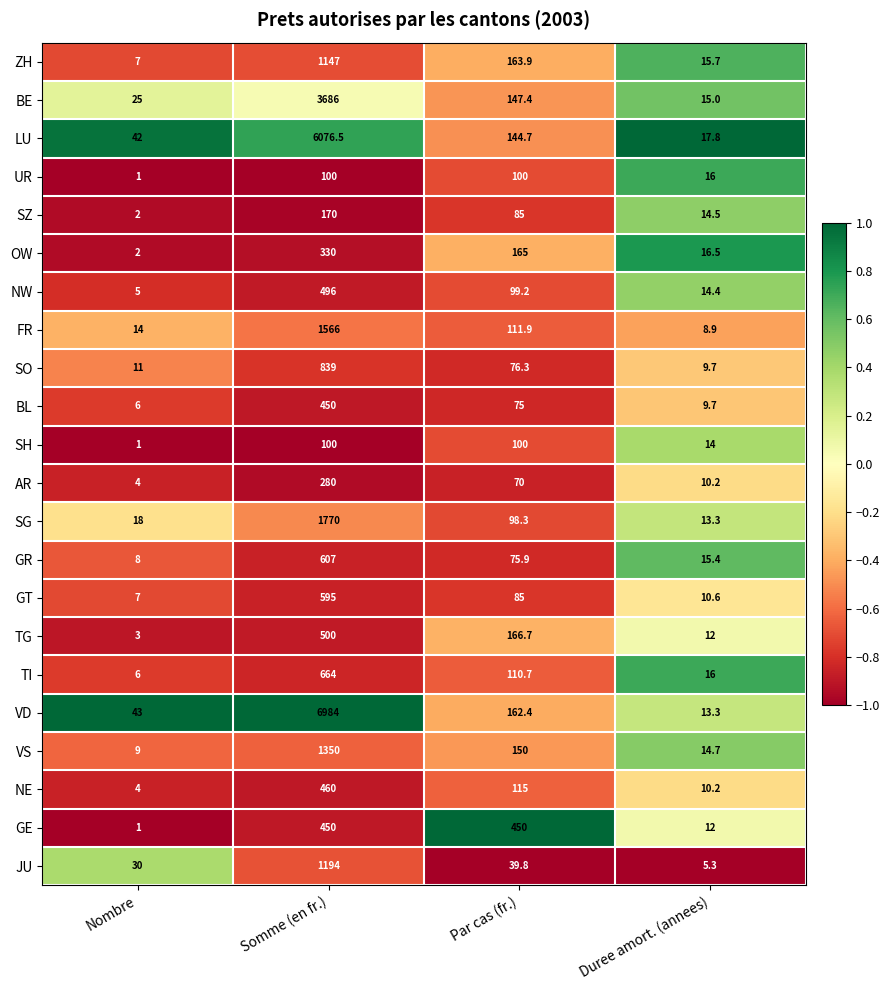

What is the difference between the maximum and second lowest values in the JU series?

1164.0